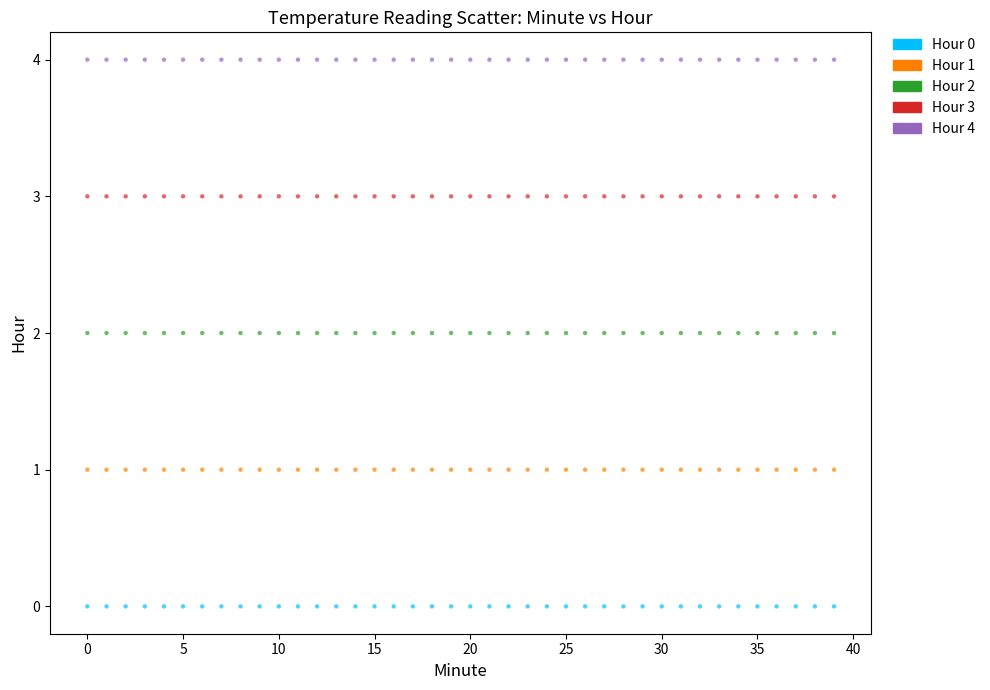

Which series contains the lowest Y value?

Hour 0